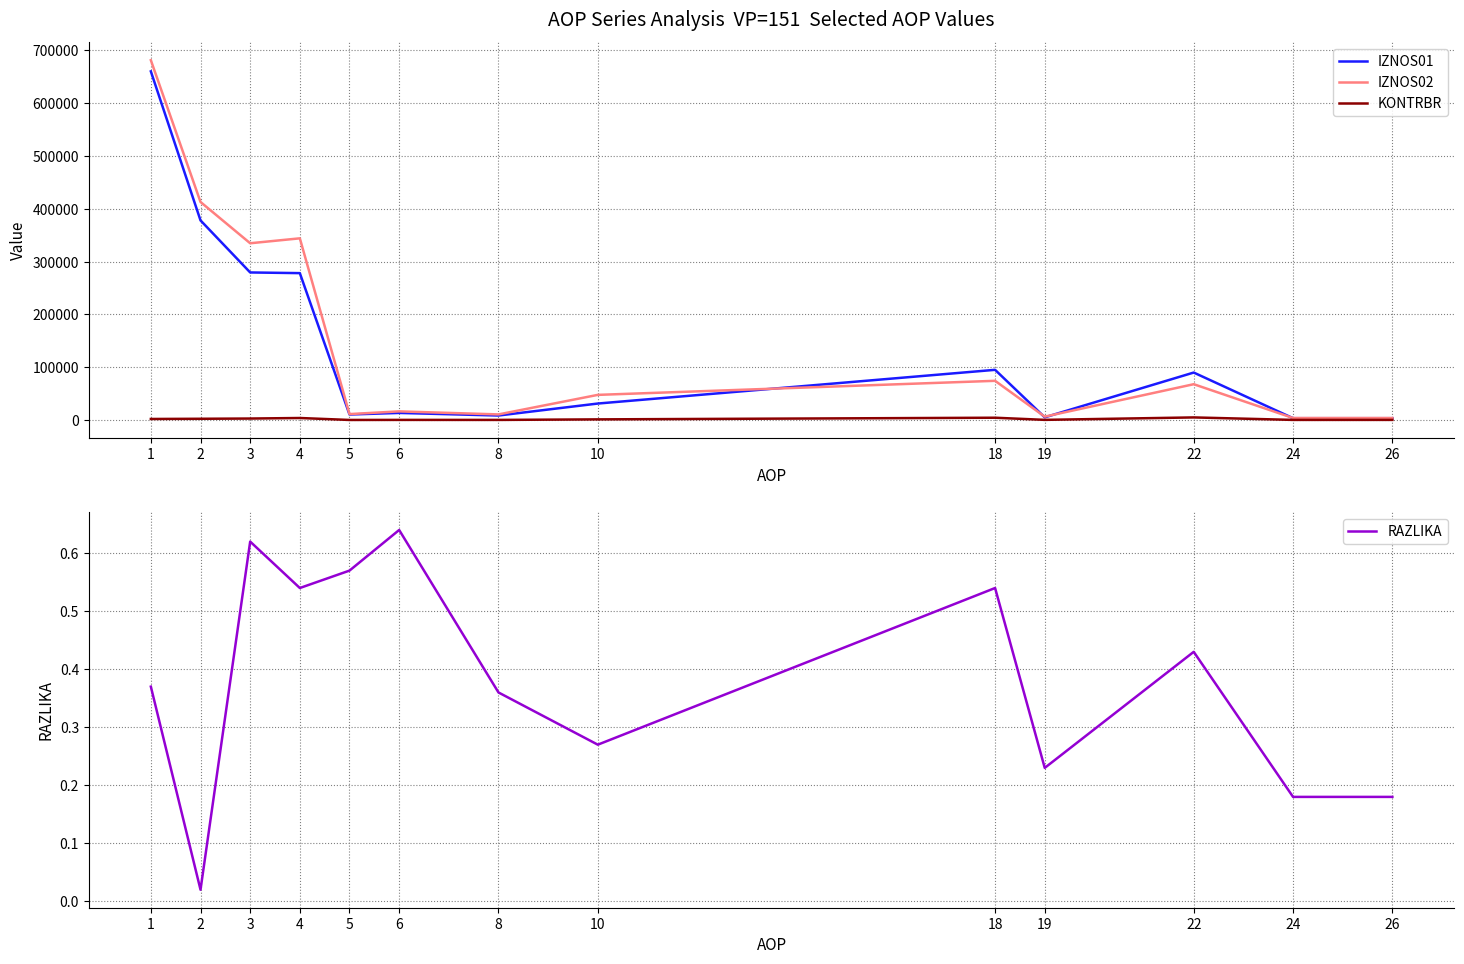

Which series has the largest range (max minus min)?

IZNOS02